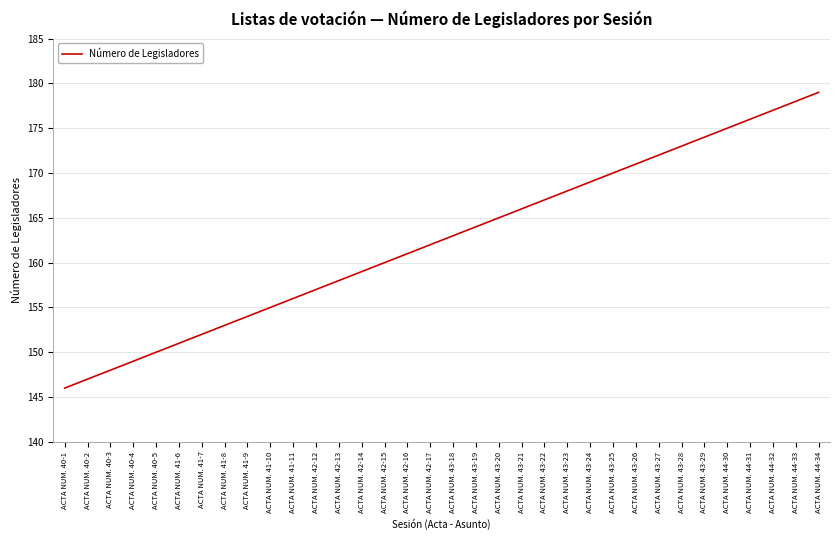

True or false: there are more than 0 points higher than both neighbors.

False